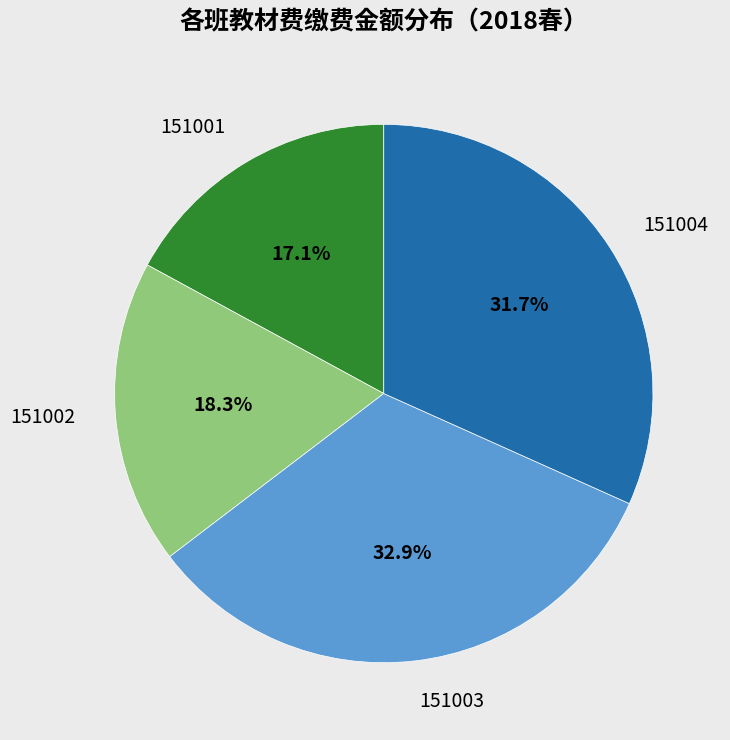

Which slice is the largest?

151003